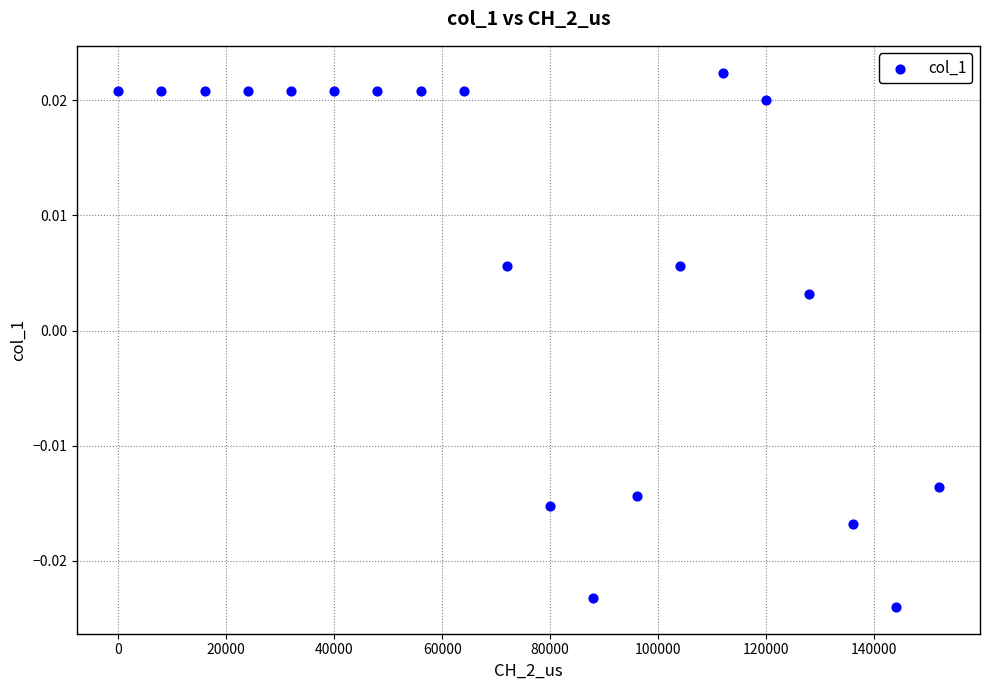

What is the range of X values (max minus min)?

152000.0